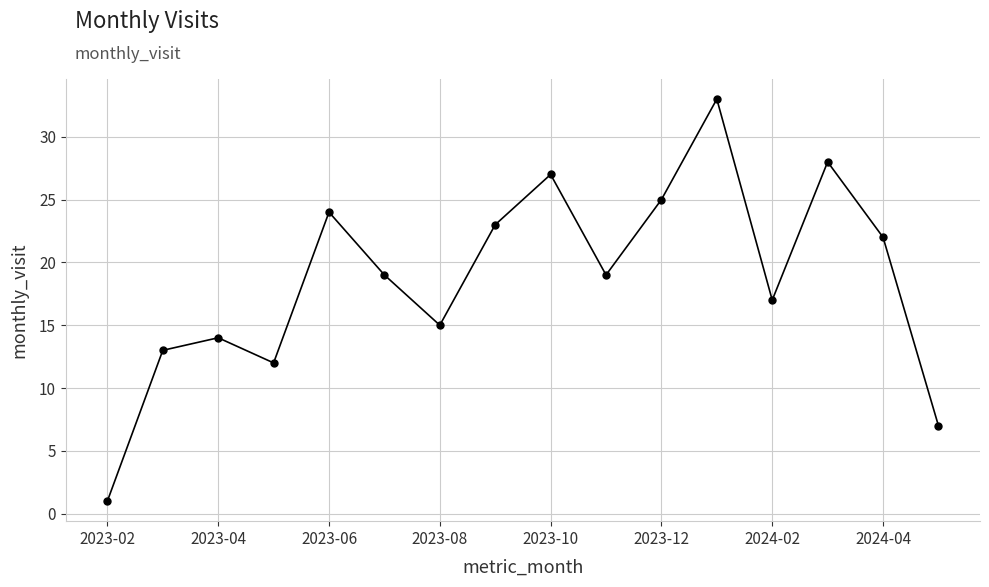

True or false: the data has more than 0 interior local peaks.

True